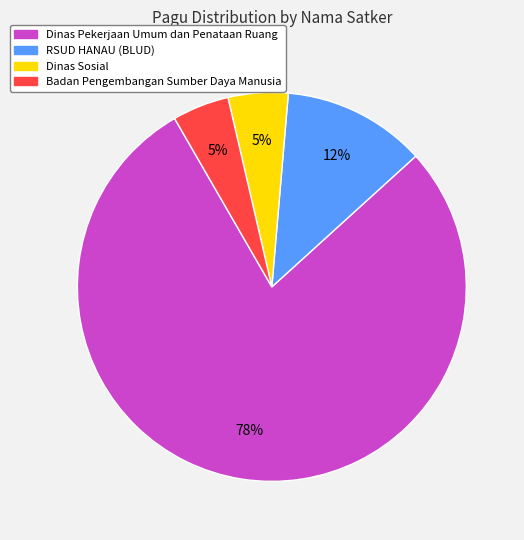

Does any single category account for the majority?

Yes